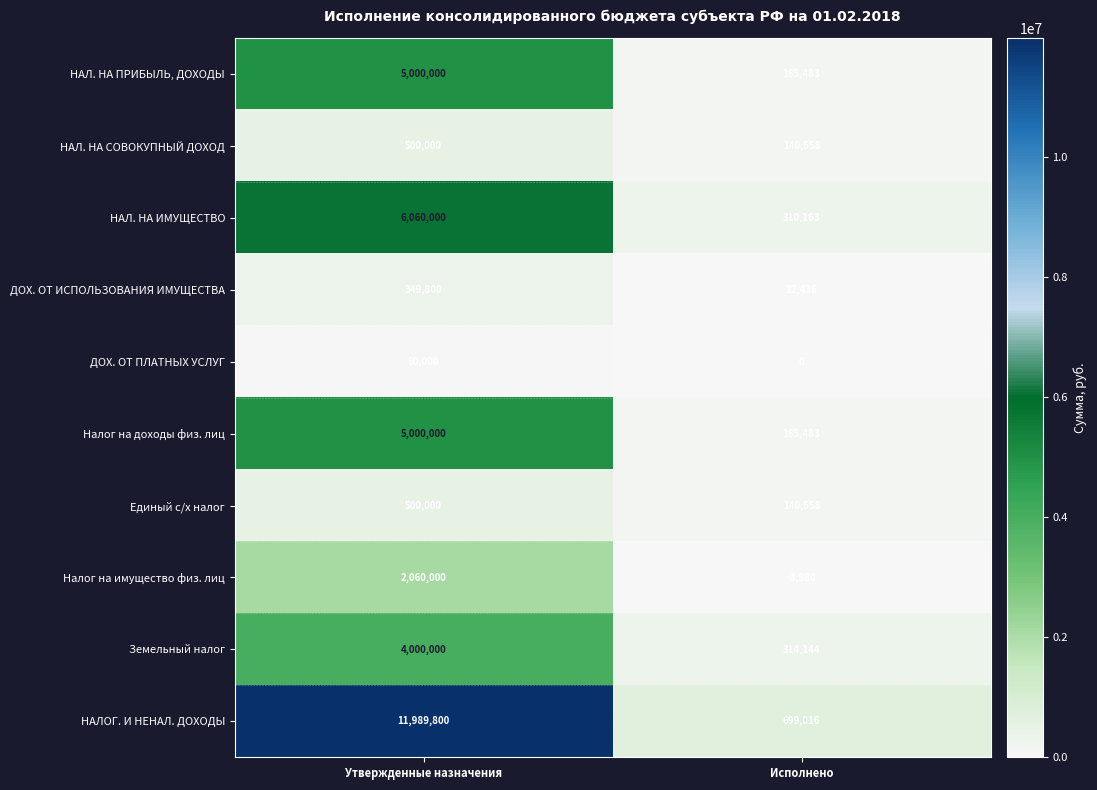

Which series has the largest total across all categories?

НАЛОГ. И НЕНАЛ. ДОХОДЫ